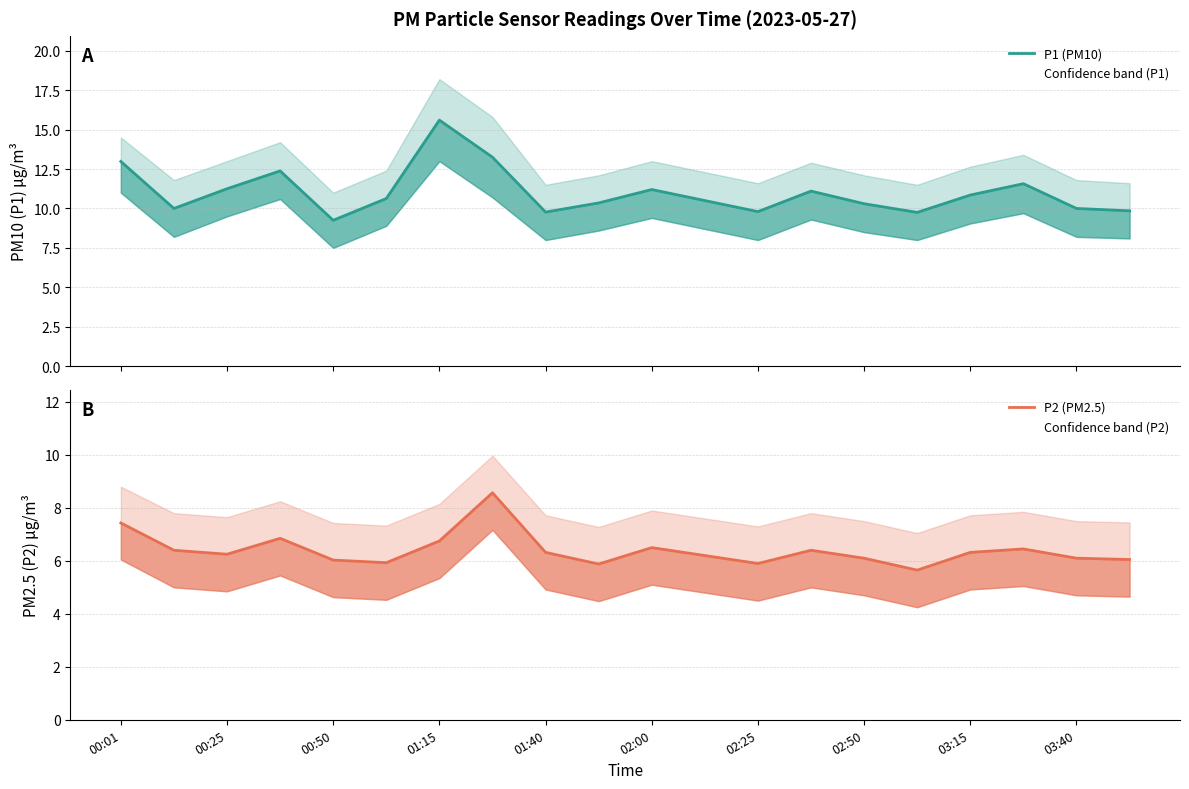

True or false: P1 (PM10) and P2 (PM2.5) intersect in this chart.

False